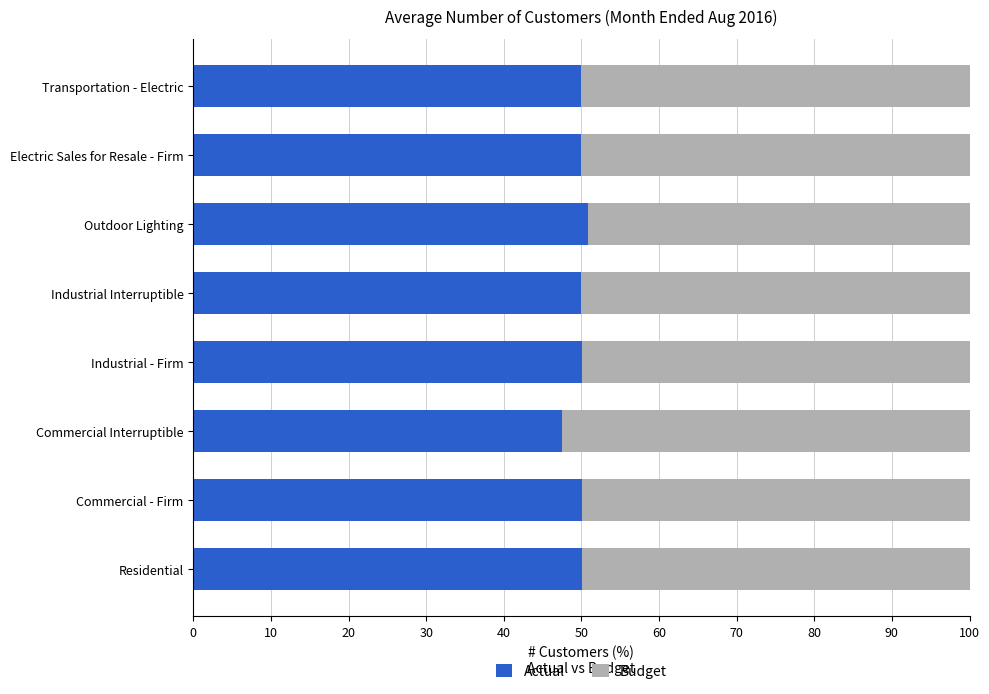

What is the sum of the Actual values at Electric Sales for Resale - Firm and Industrial - Firm?

100.1